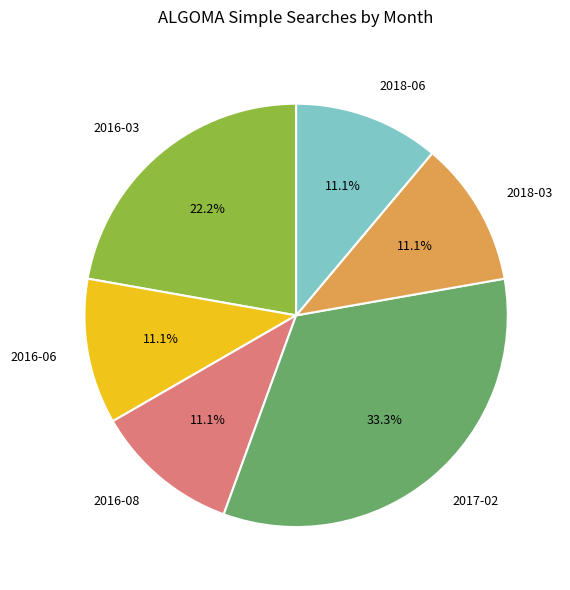

To the nearest percent, what is the difference between the largest and smallest slice percentages?

22%